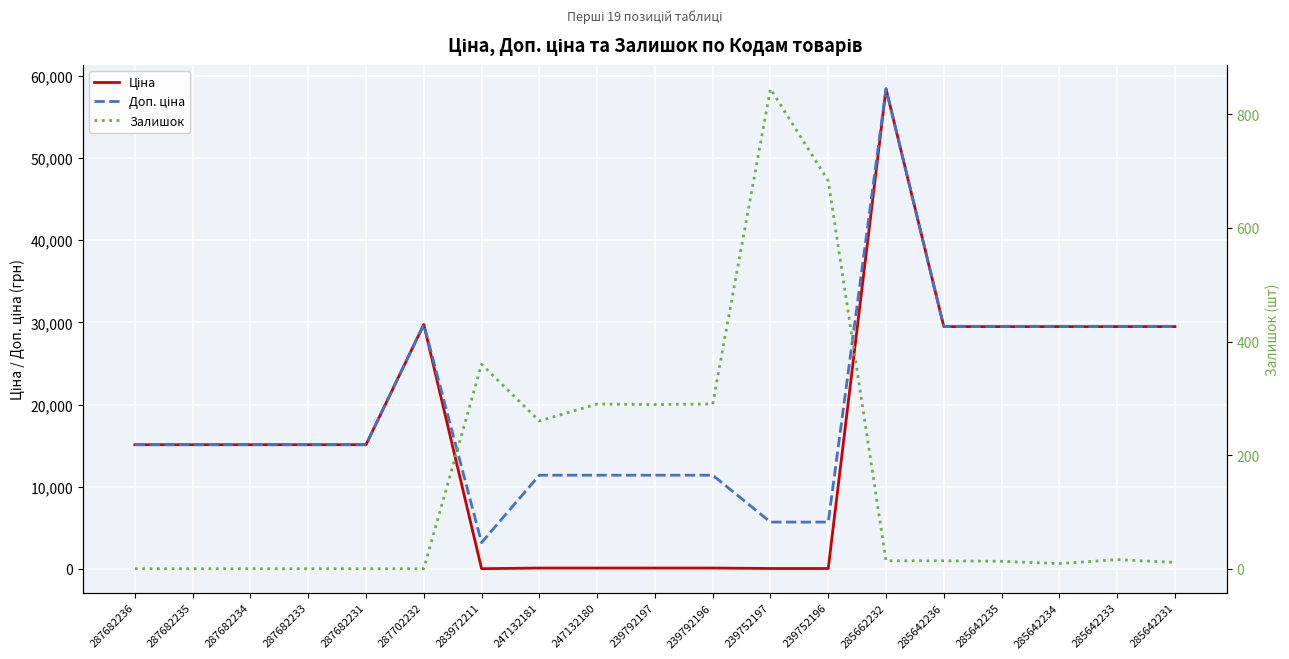

Which series has the largest total across all categories?

Доп. ціна